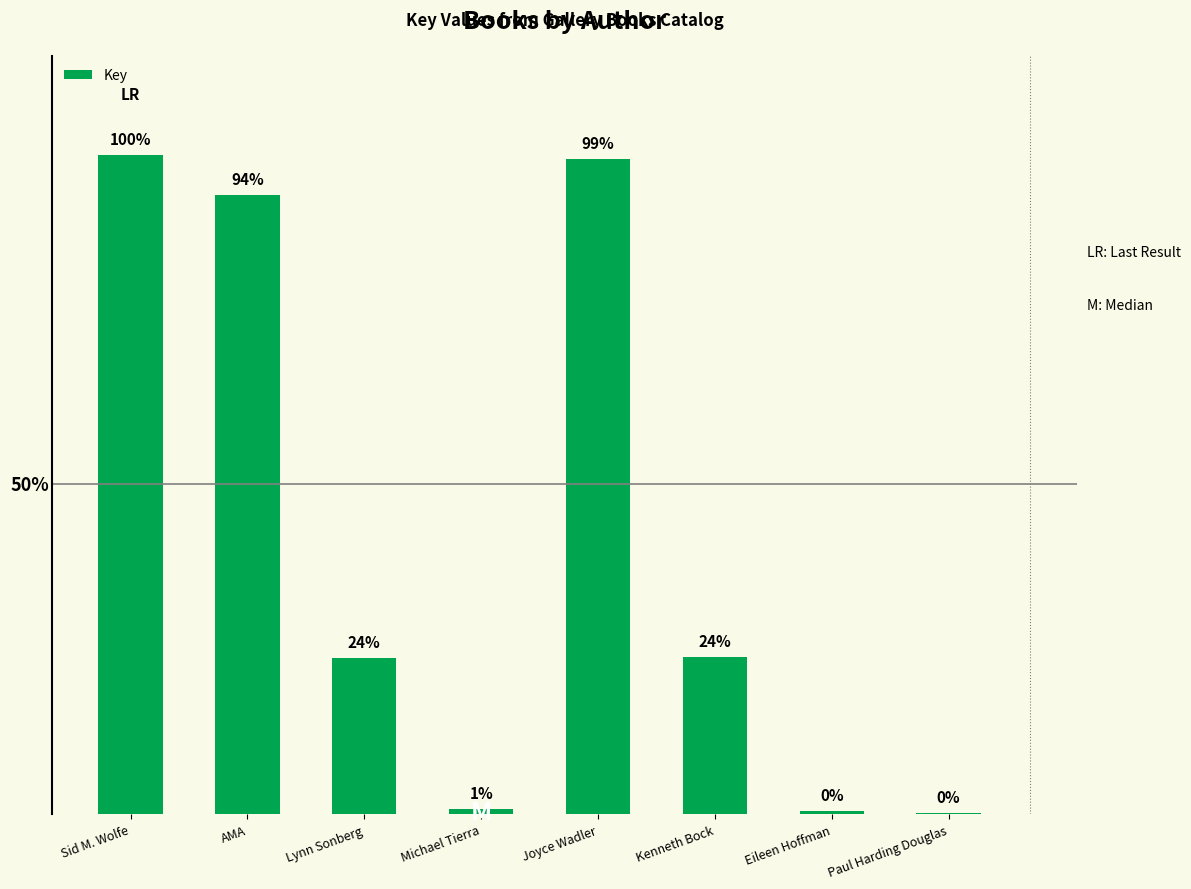

What is the ratio of the value at Sid M. Wolfe to the value at Kenneth Bock?

4.2